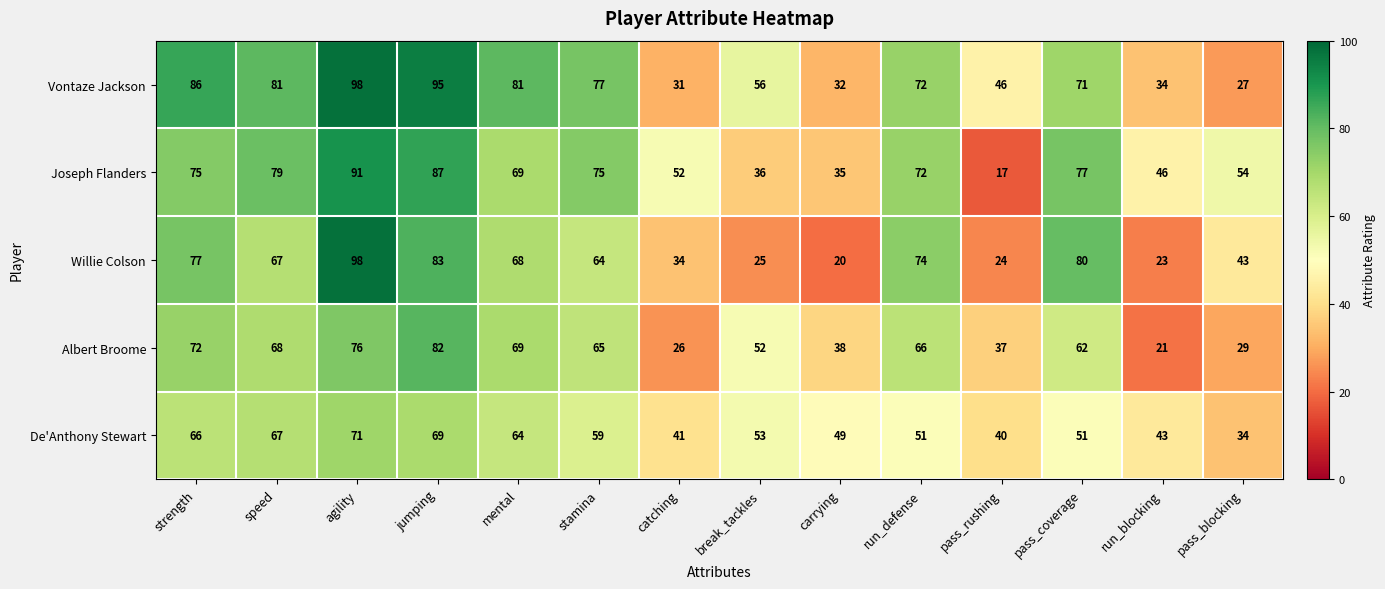

What is the total value across all series at jumping?

416